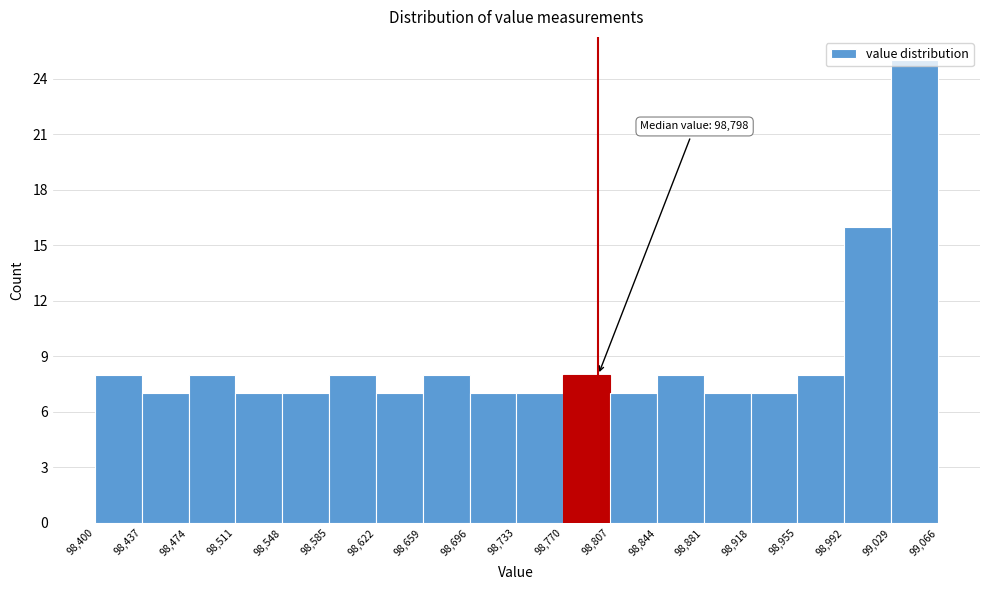

Over which range of the x-axis is the bar tallest?

99,029 to 99,066